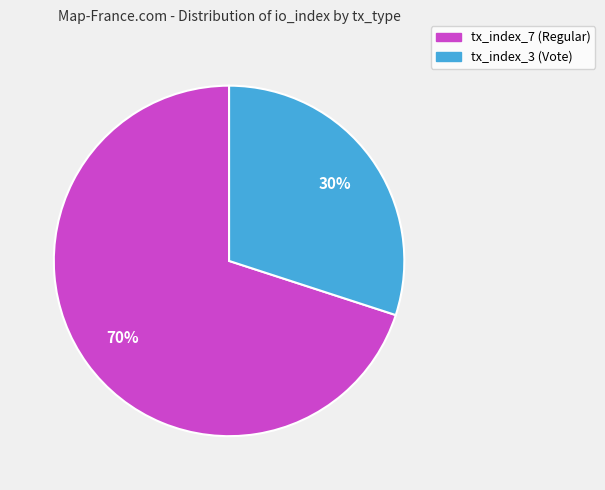

Which has a higher value, tx_index_3 (Vote) or tx_index_7 (Regular)?

tx_index_7 (Regular)